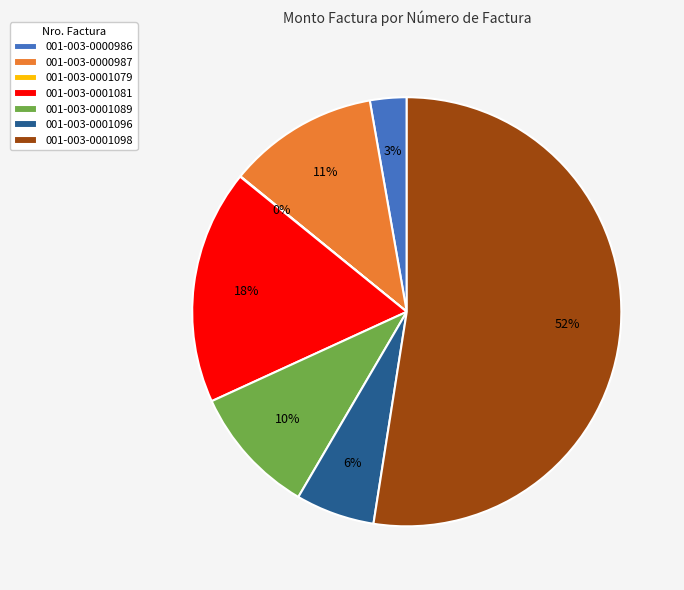

Do 001-003-0001081 and 001-003-0001096 together represent more than half of the pie?

No